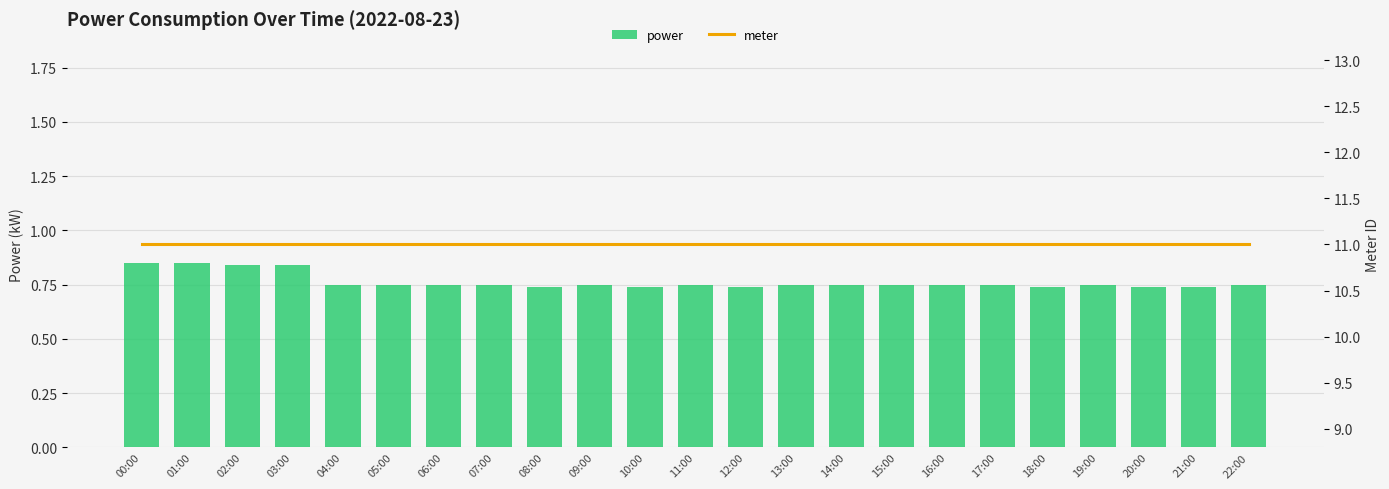

Is it true that meter equals 6.4 at 16:00?

False